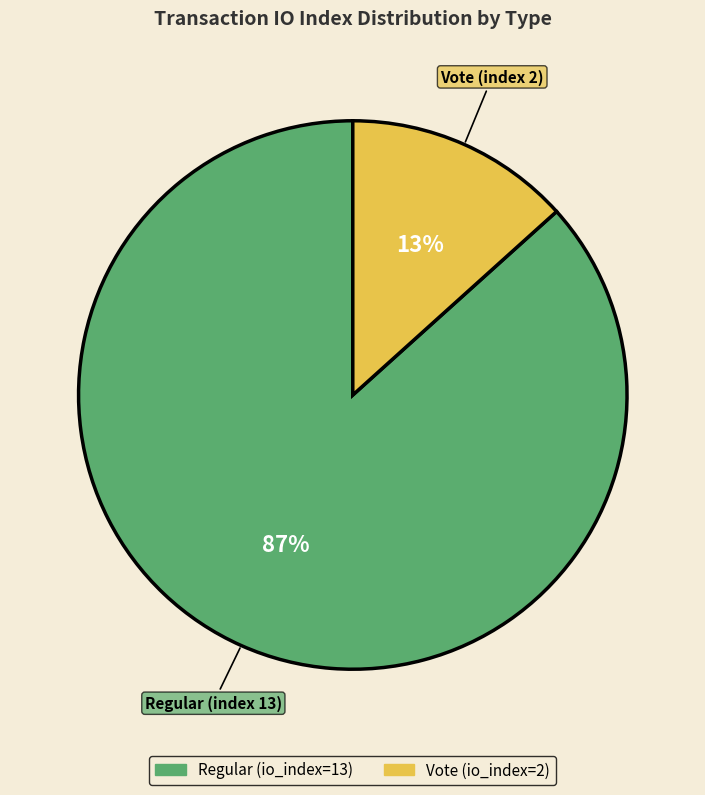

Does any single category account for the majority?

Yes